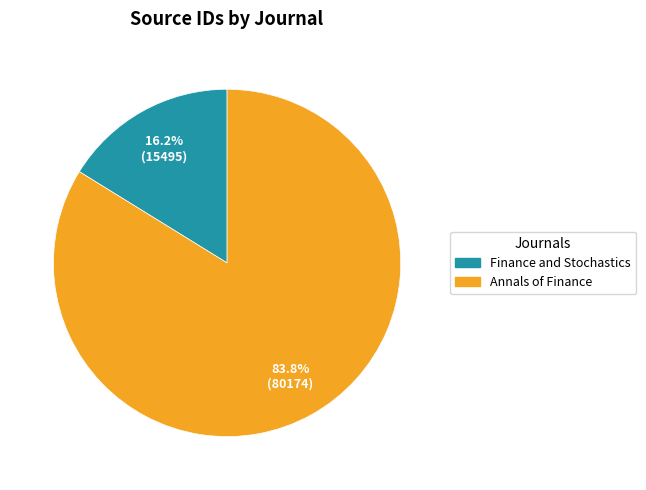

What percentage is NOT represented by Finance and Stochastics?

83.8%